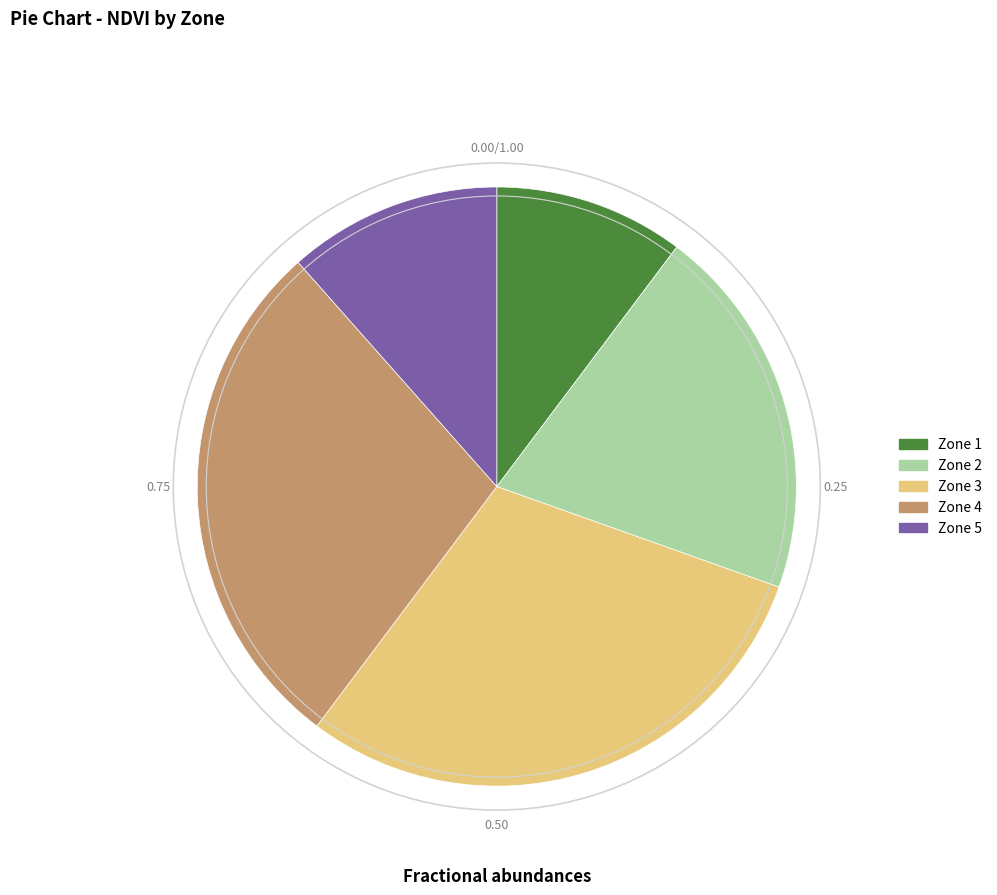

Is Zone 5 the majority of the pie?

No